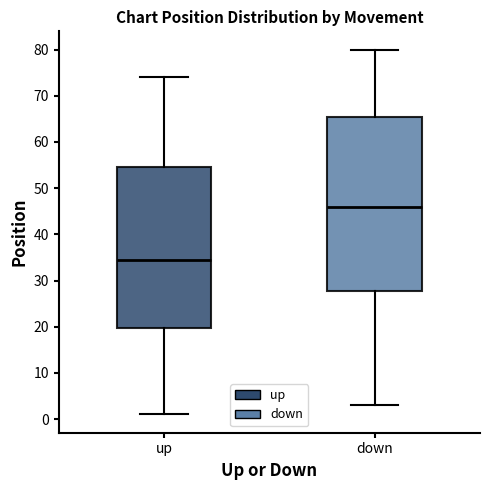

Which box has the lowest median line?

up